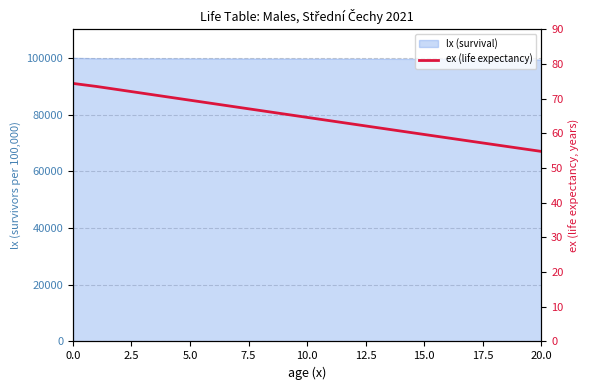

True or false: the data shows 99.9 at 18.

False